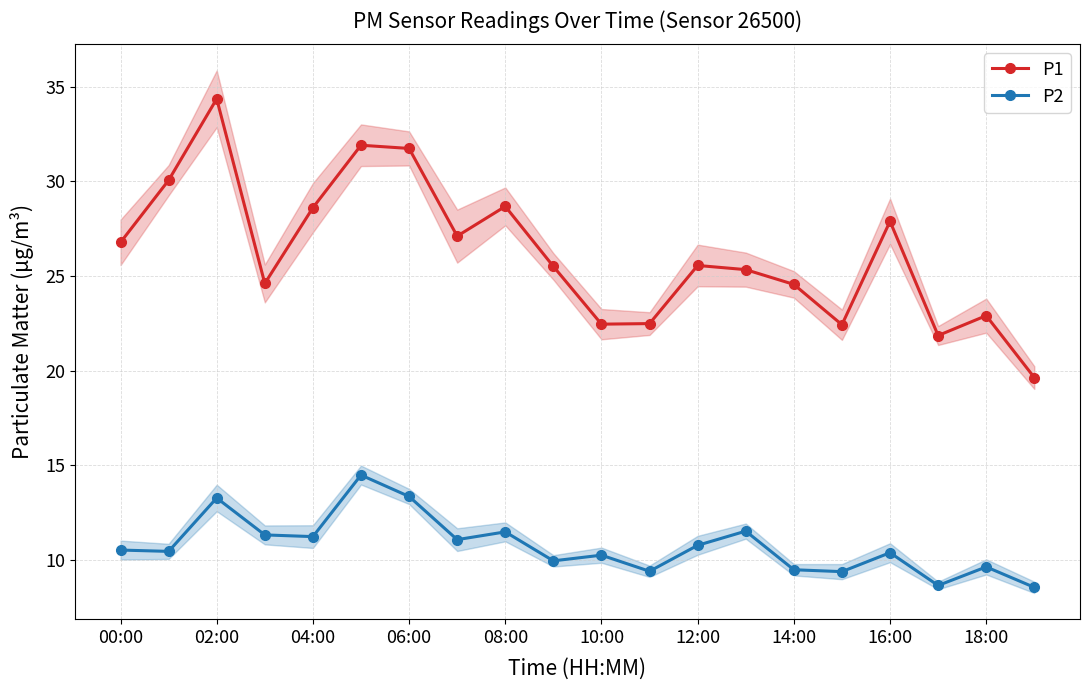

Which series has the widest spread of values?

P1